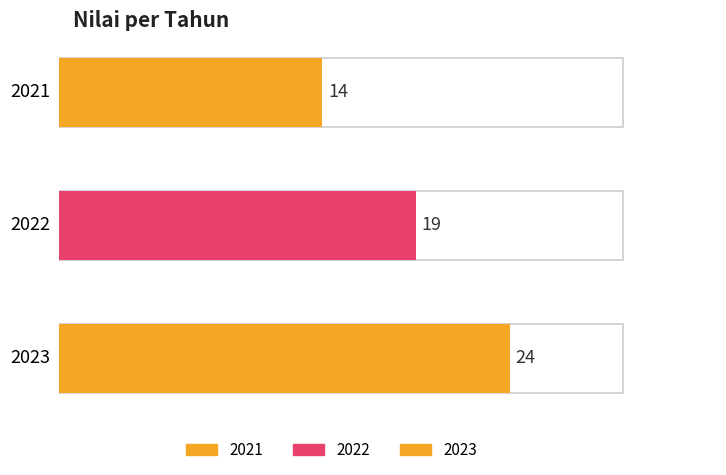

Rank the categories by value from highest to lowest.

2023, 2022, 2021